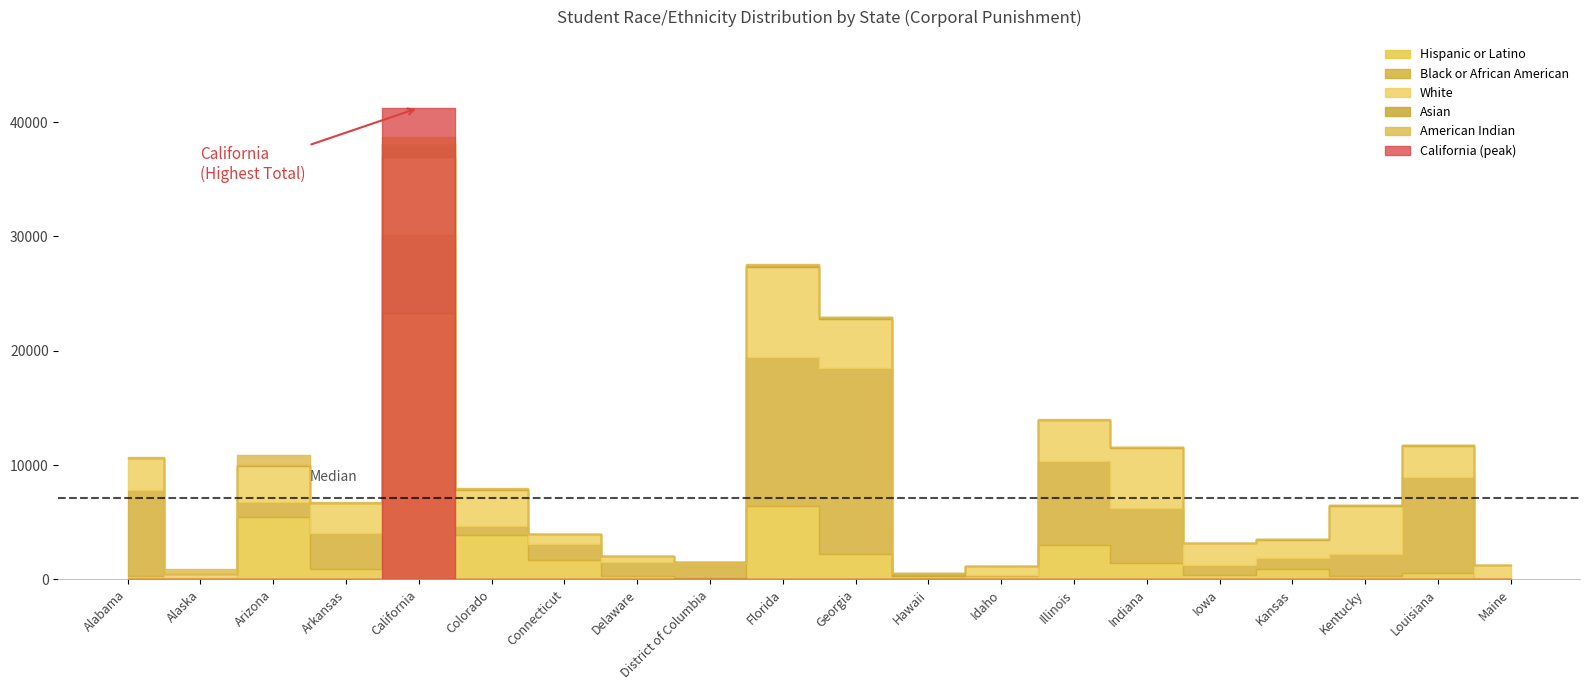

Is the value of Hispanic or Latino at Iowa greater than the value of Asian at Delaware?

Yes